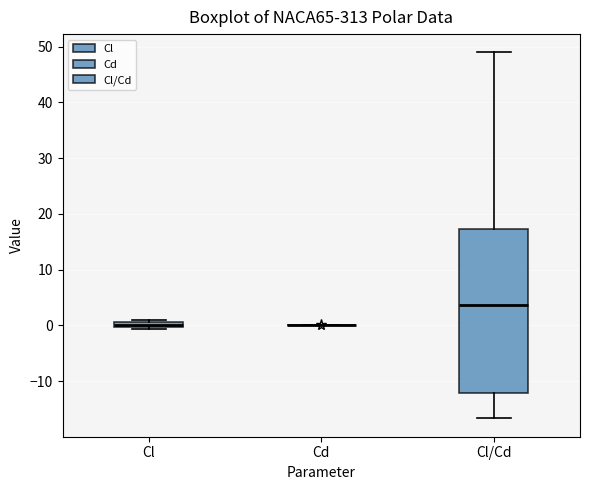

Which box is the tallest, from its lower edge to its upper edge?

Cl/Cd